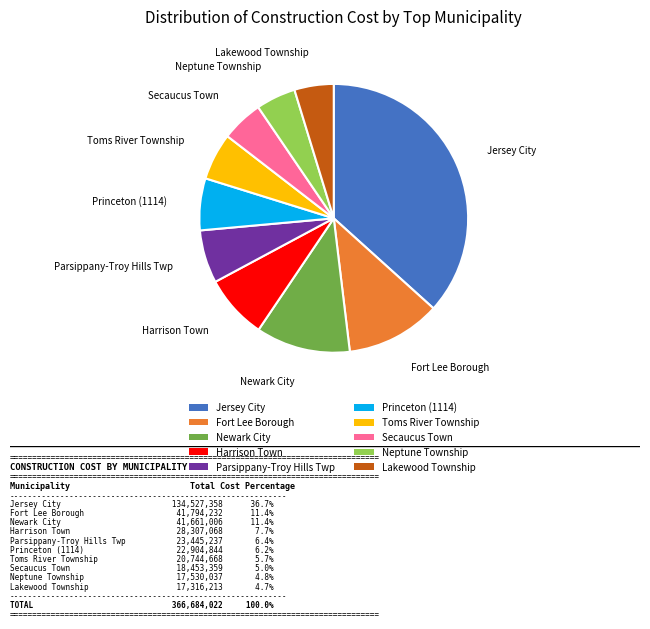

Which slice is the largest?

Jersey City